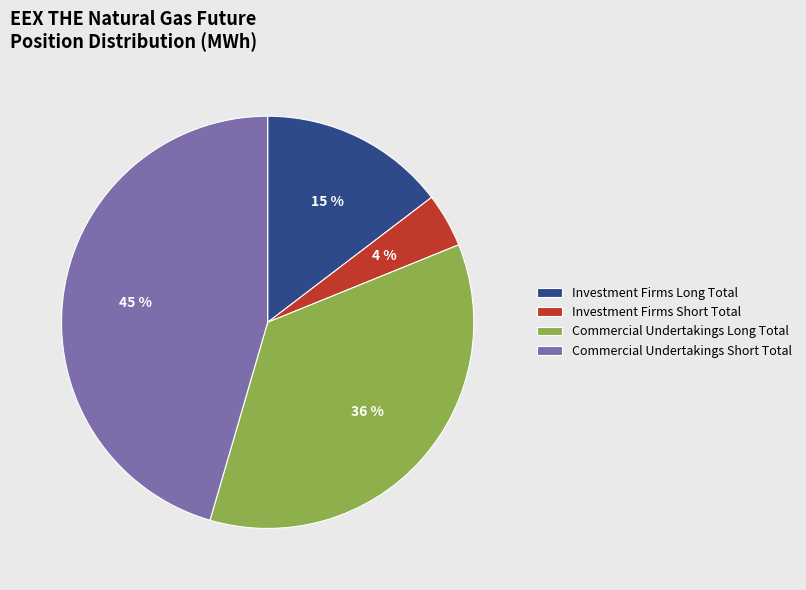

To the nearest percent, what is the average slice percentage?

25%